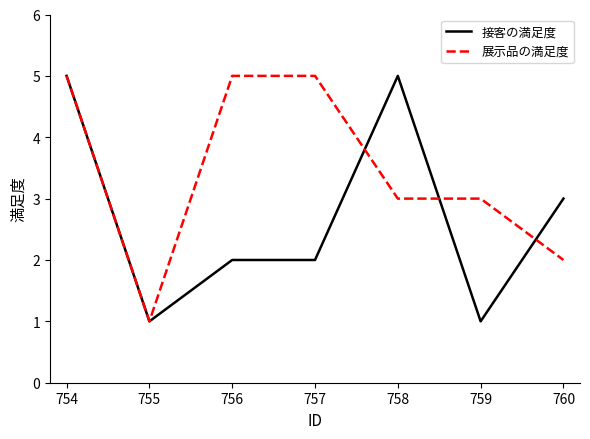

At which label does 接客の満足度 first exceed 2?

754